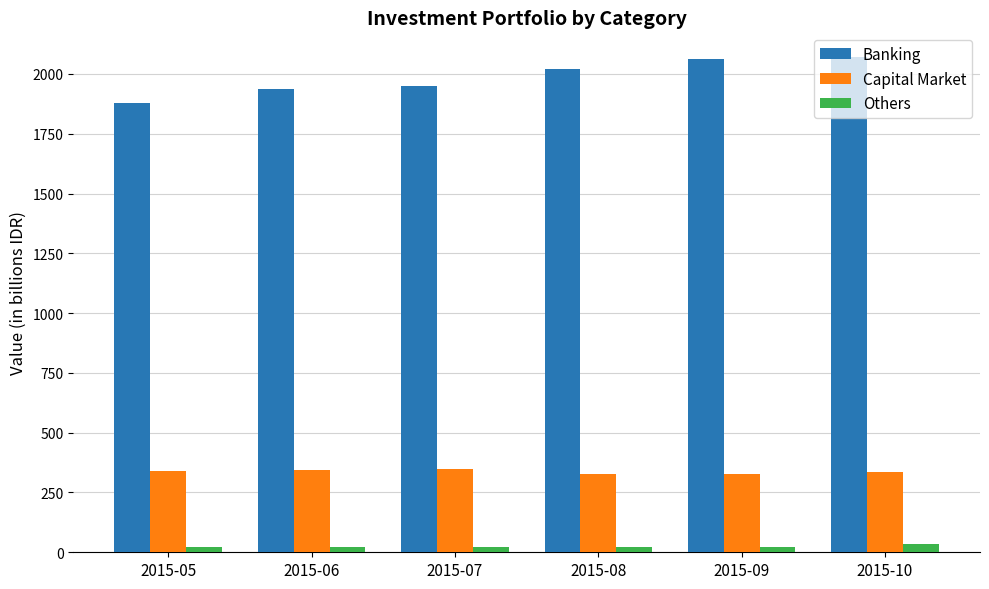

How many data points does each series have?

6